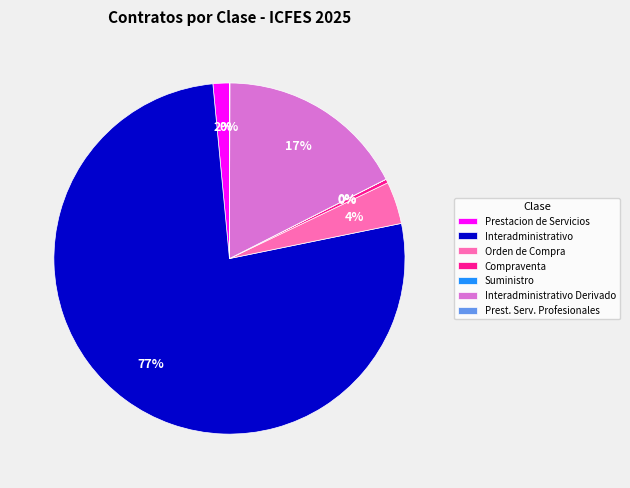

Is Prestacion de Servicios the majority of the pie?

No